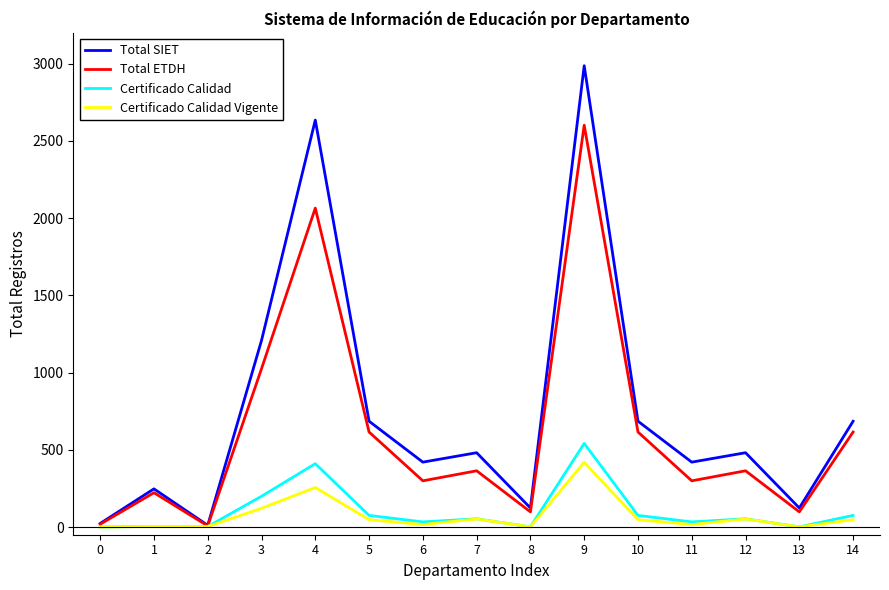

What are all the series names shown in the legend?

Total SIET, Total ETDH, Certificado Calidad, Certificado Calidad Vigente